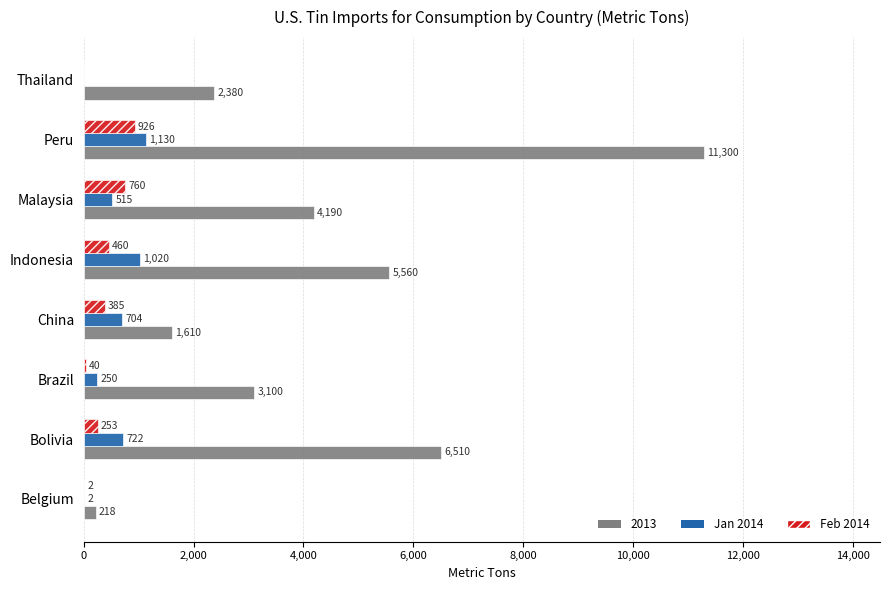

At which label is Feb 2014 closest to 463?

Indonesia